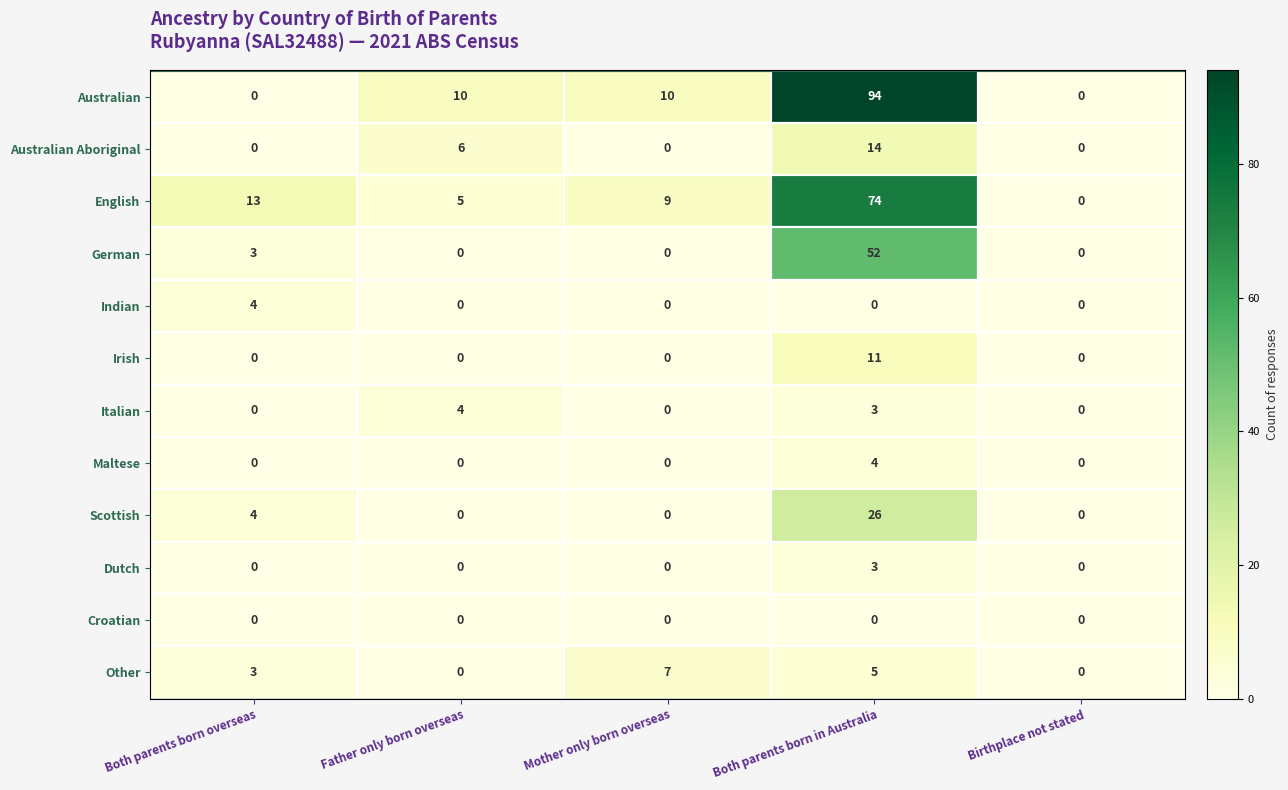

Which series has the largest total across all categories?

Australian